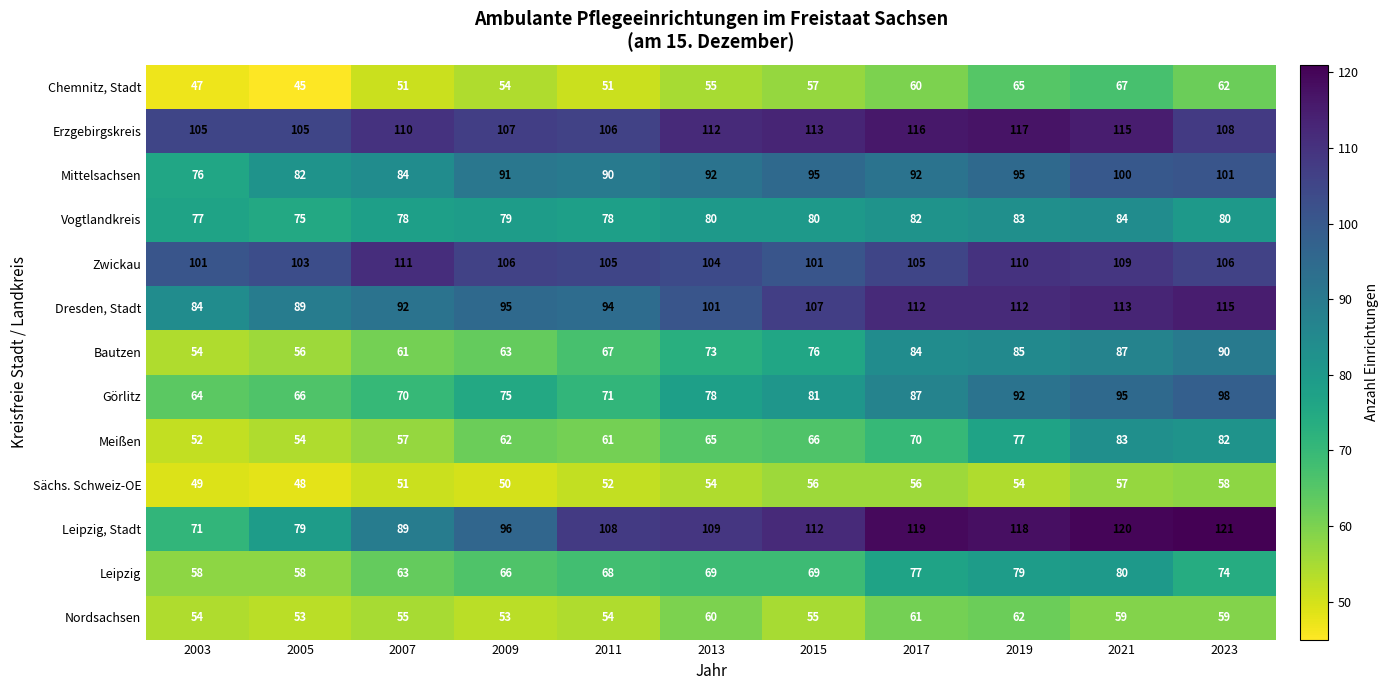

What is the difference between the highest and lowest values at 2007?

60